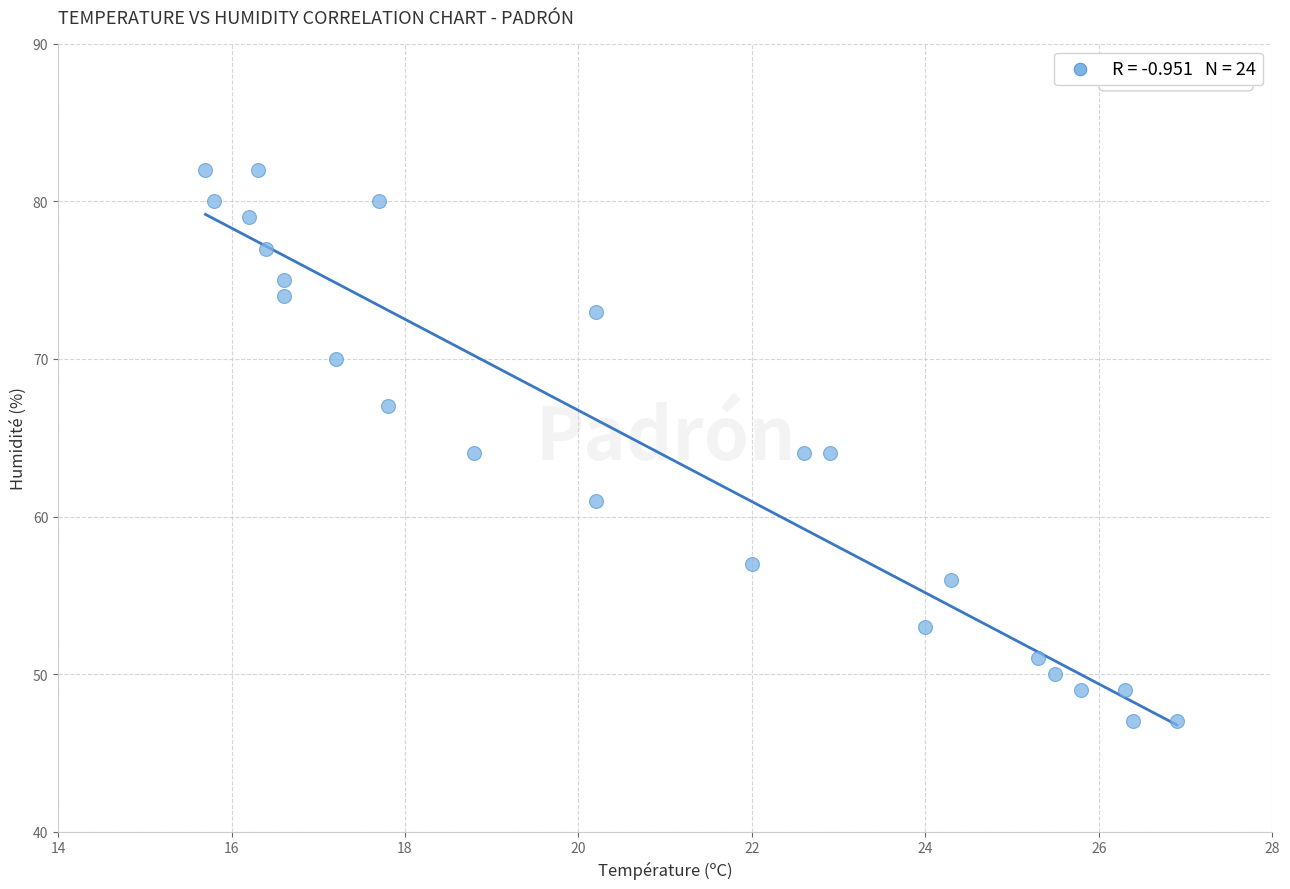

What is the range of Y values (max minus min)?

35